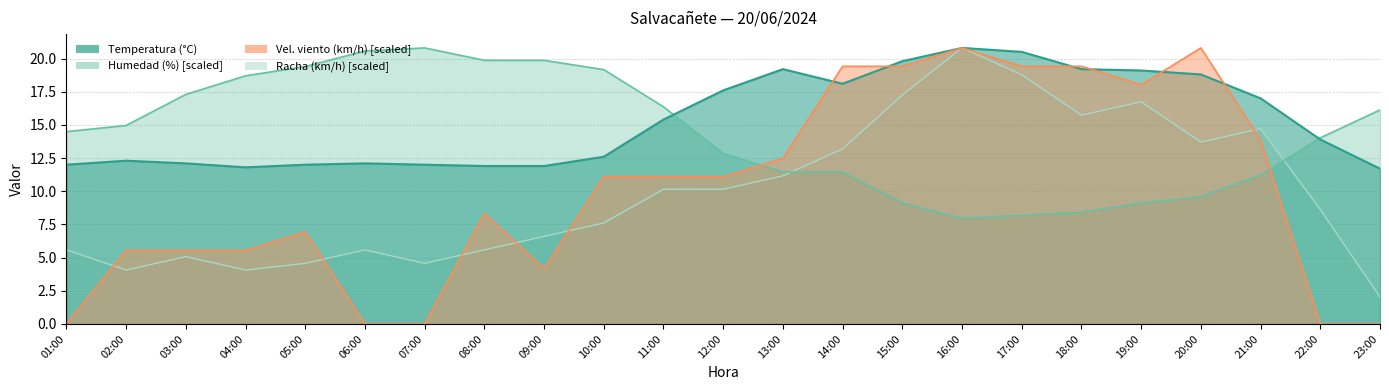

True or false: Humedad (%) and Velocidad del viento (km/h) intersect in this chart.

True